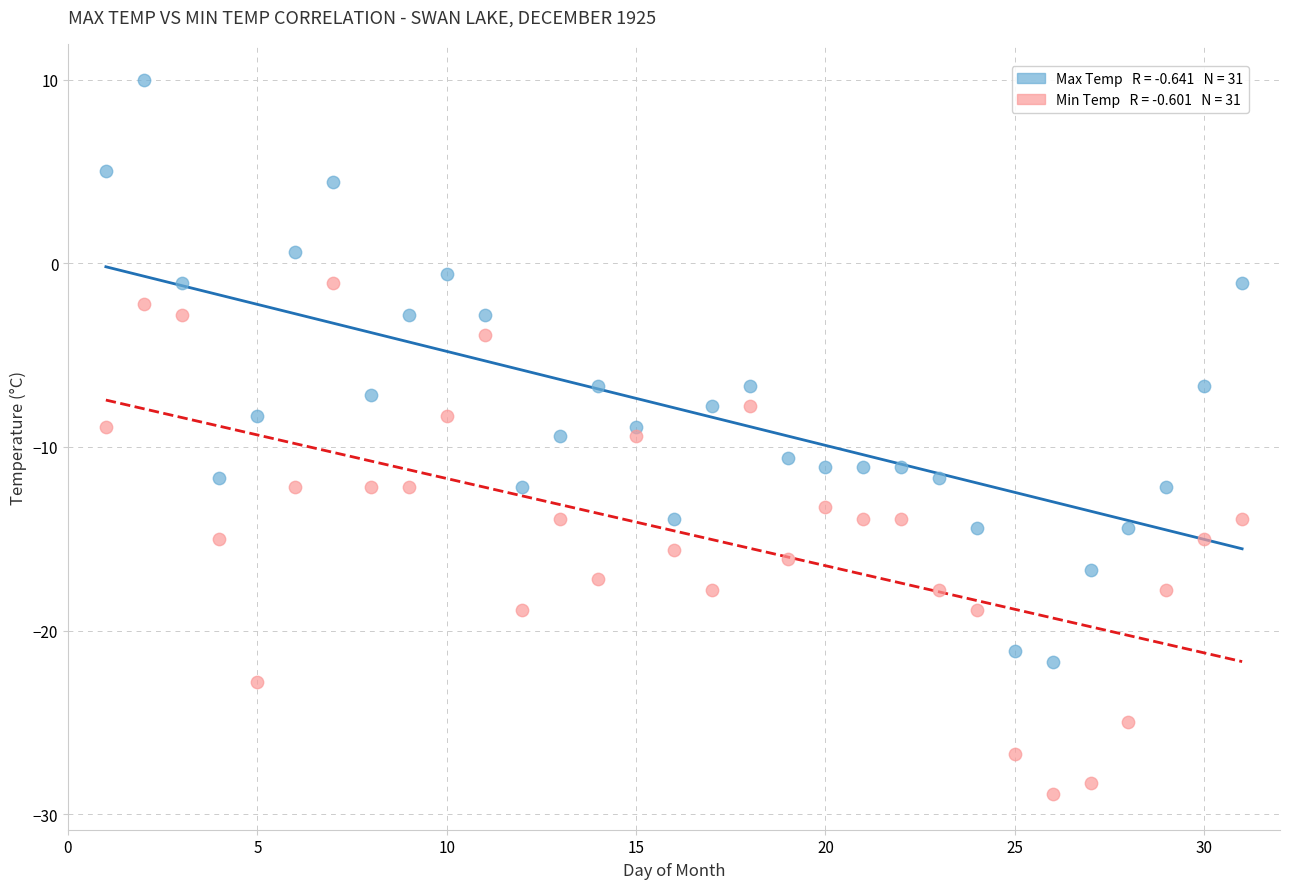

Across all data points, what is the range of Y values (max minus min)?

38.9